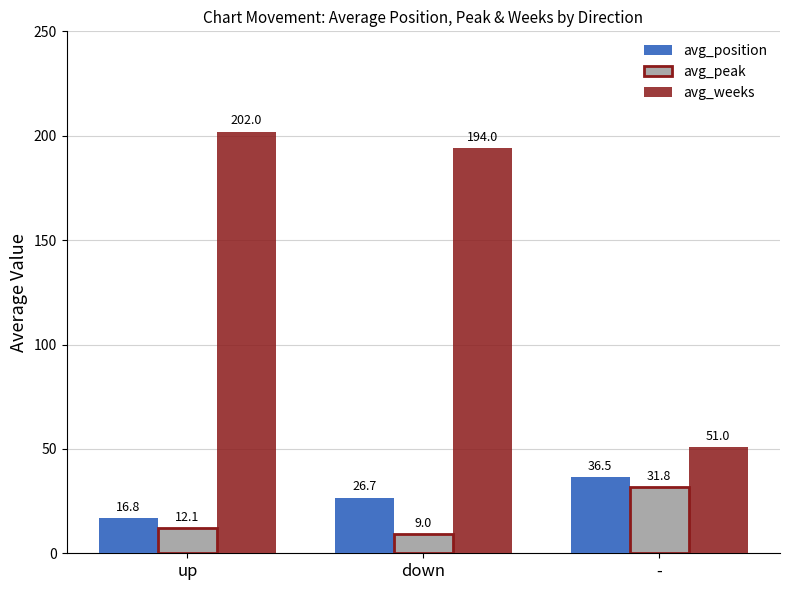

The value of avg_weeks at up is 202.0. True or false?

True